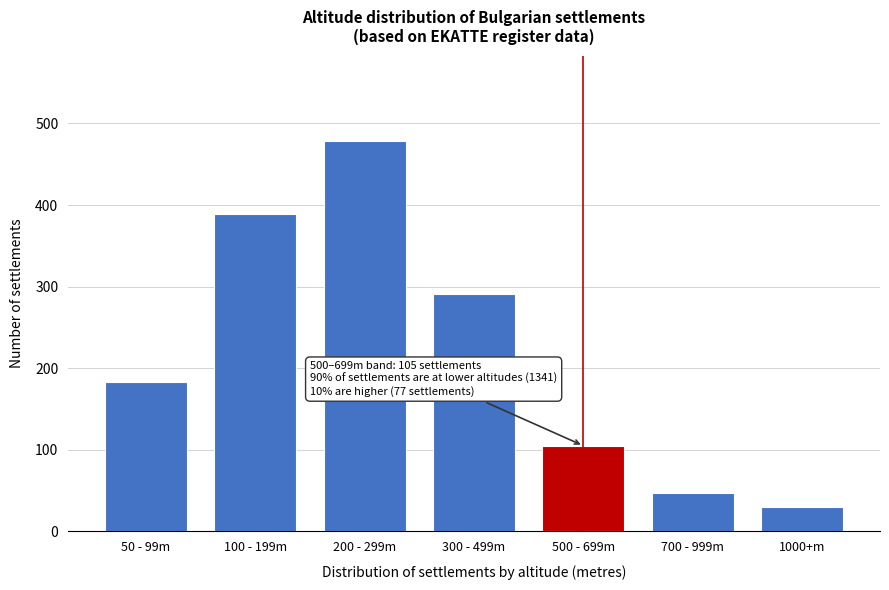

Reading right to left, list all the values displayed in this chart.

1000+m=30	700 - 999m=47	500 - 699m=105	300 - 499m=291	200 - 299m=478	100 - 199m=389	50 - 99m=183